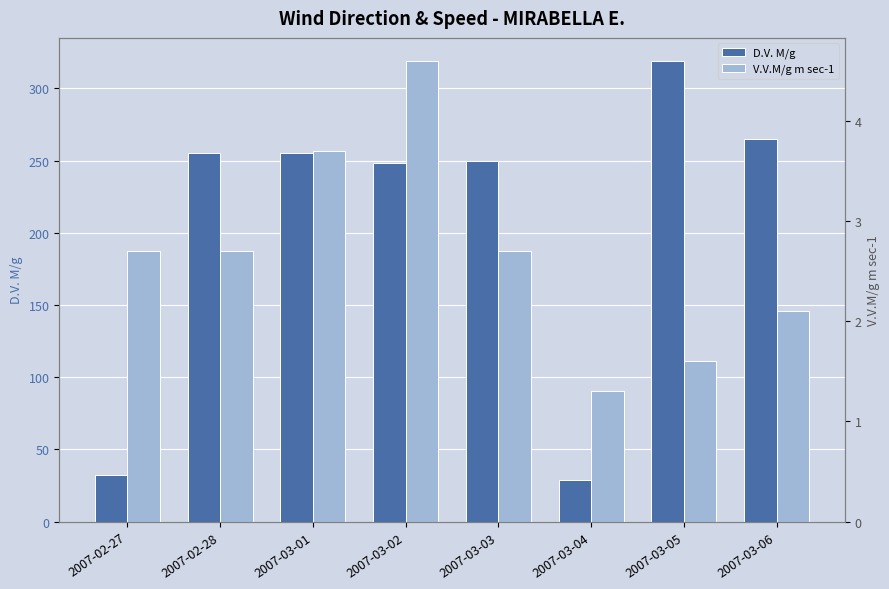

How many bars are there in total?

16